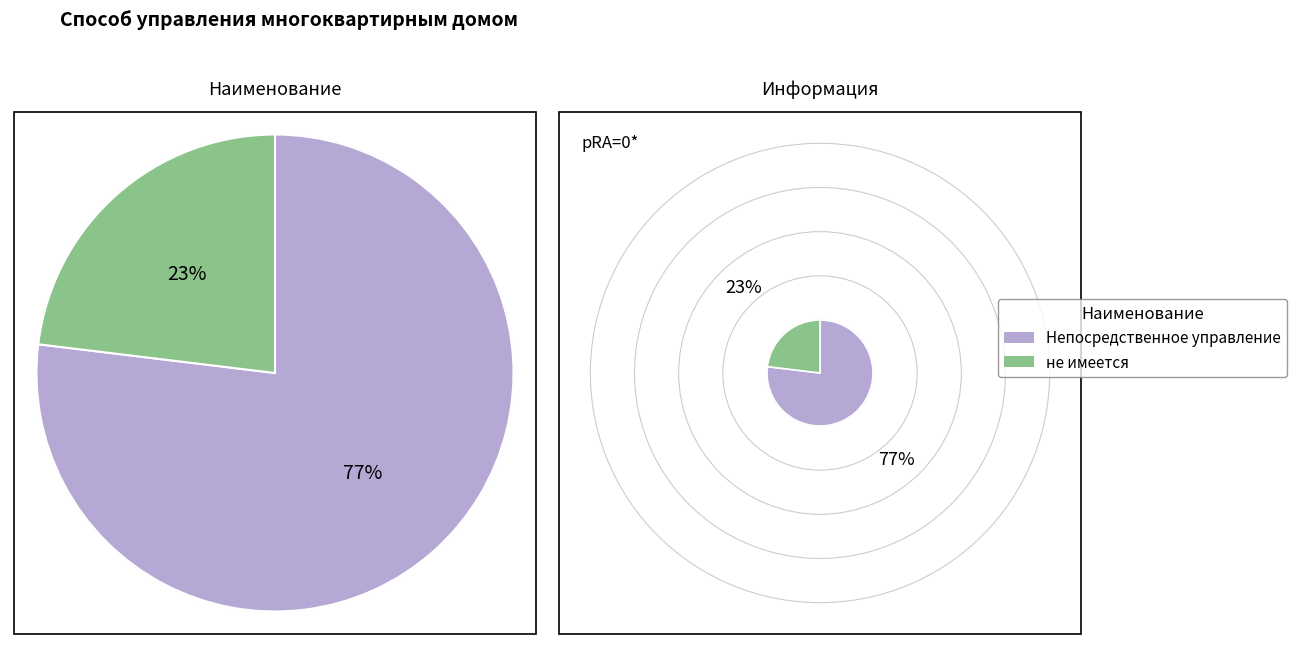

To the nearest percent, what percentage of the pie is не имеется?

23%